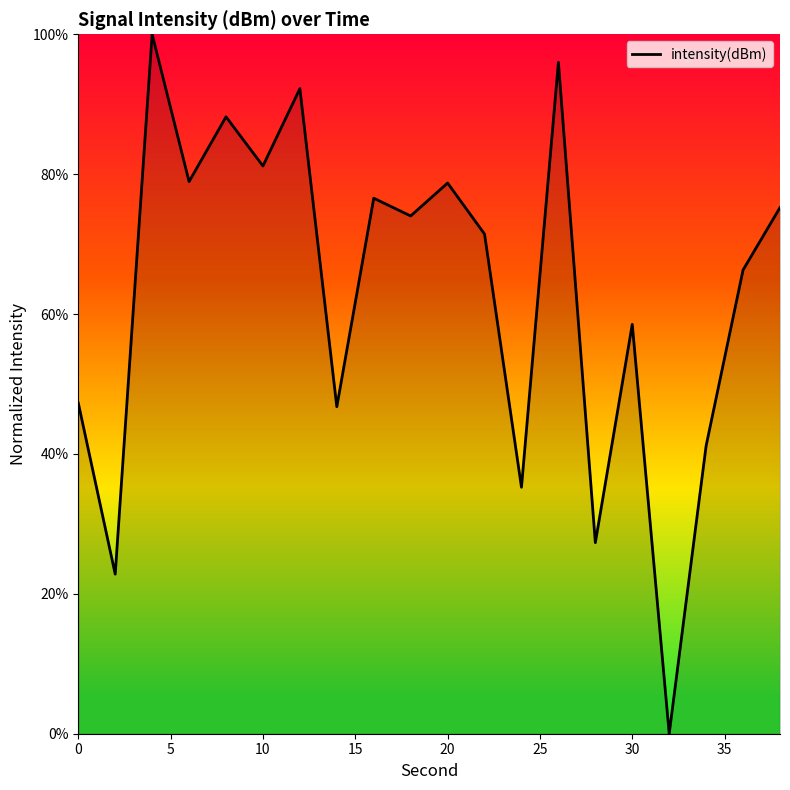

What is the greatest value displayed?

100.0